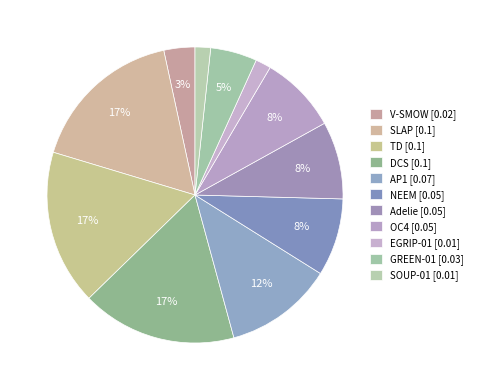

The GREEN-01 slice represents 14% of the pie. True or false?

False